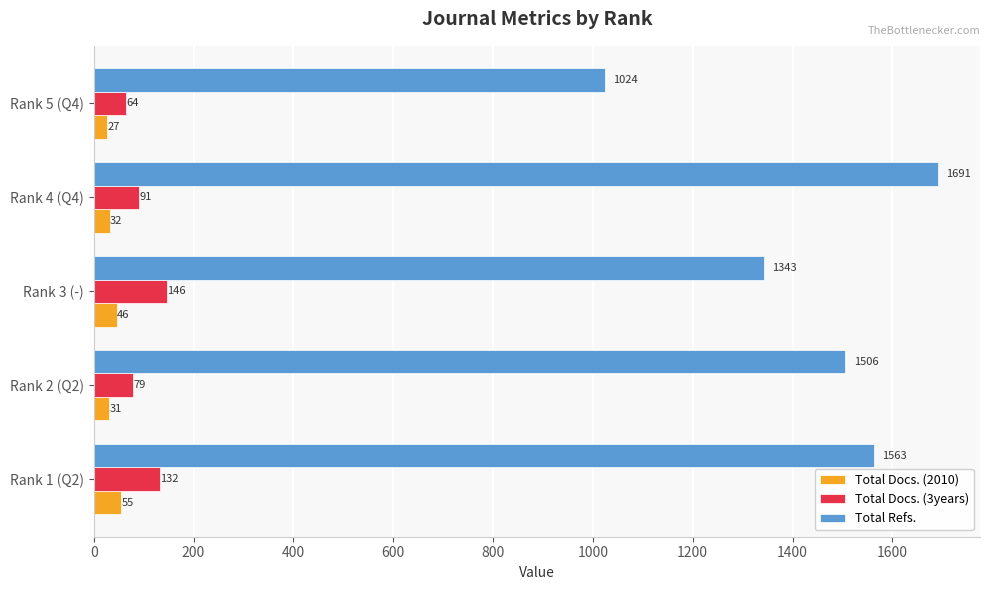

What is the maximum value for Total Refs.?

1691